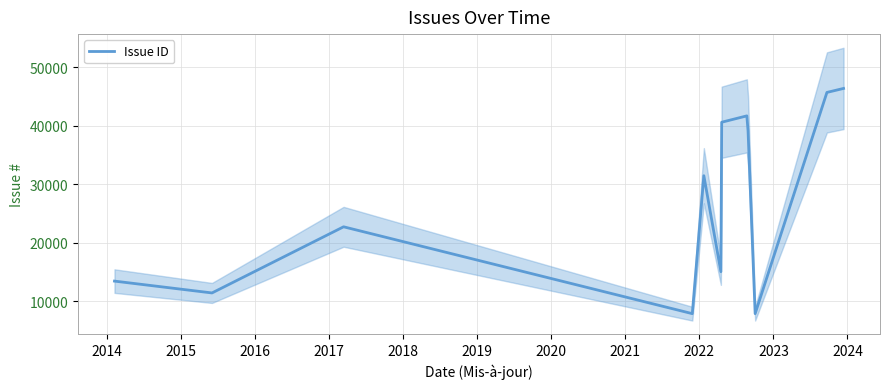

What is the highest value of the Issue ID series?

46341